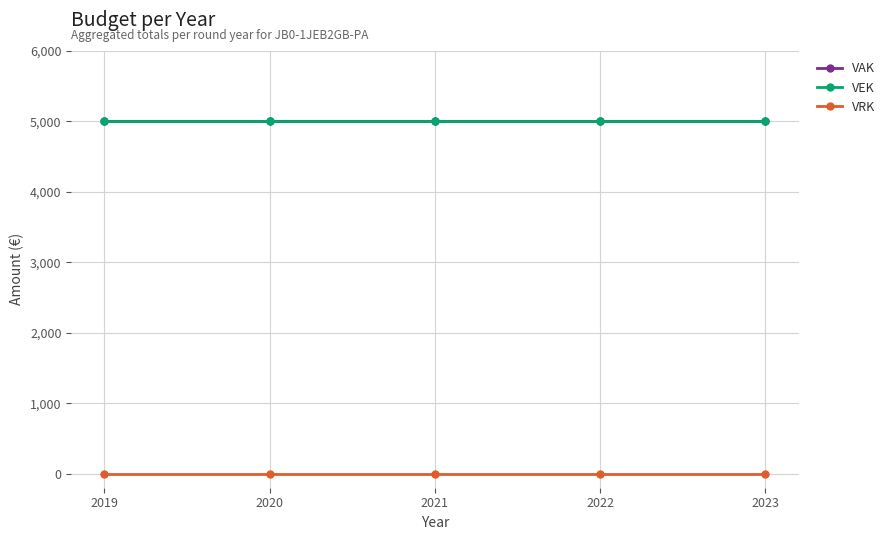

What is the difference between the highest and lowest values at 2023?

5000